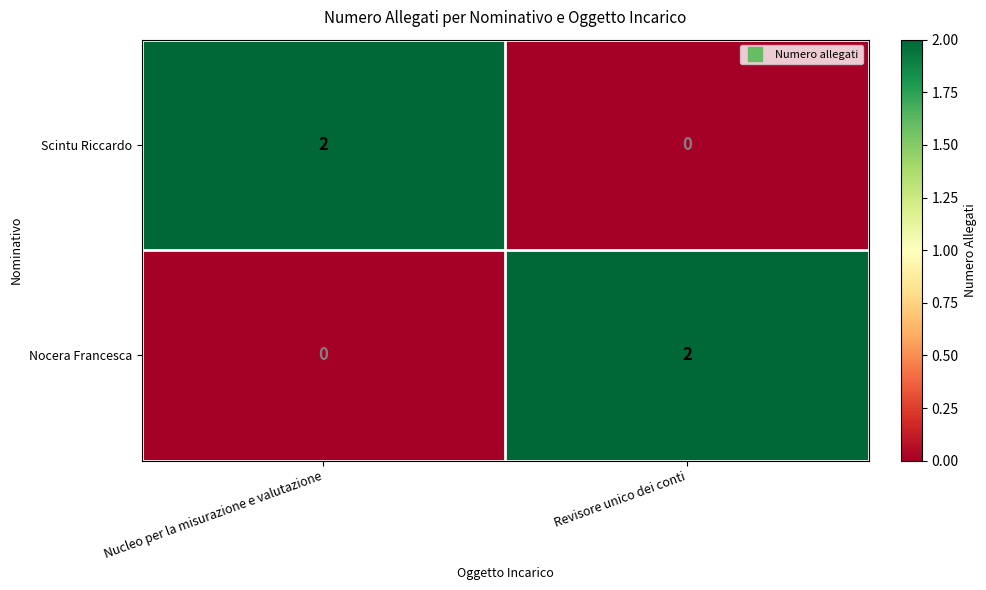

Where is Nocera Francesca nearest to the value 1?

Nucleo per la misurazione e valutazione